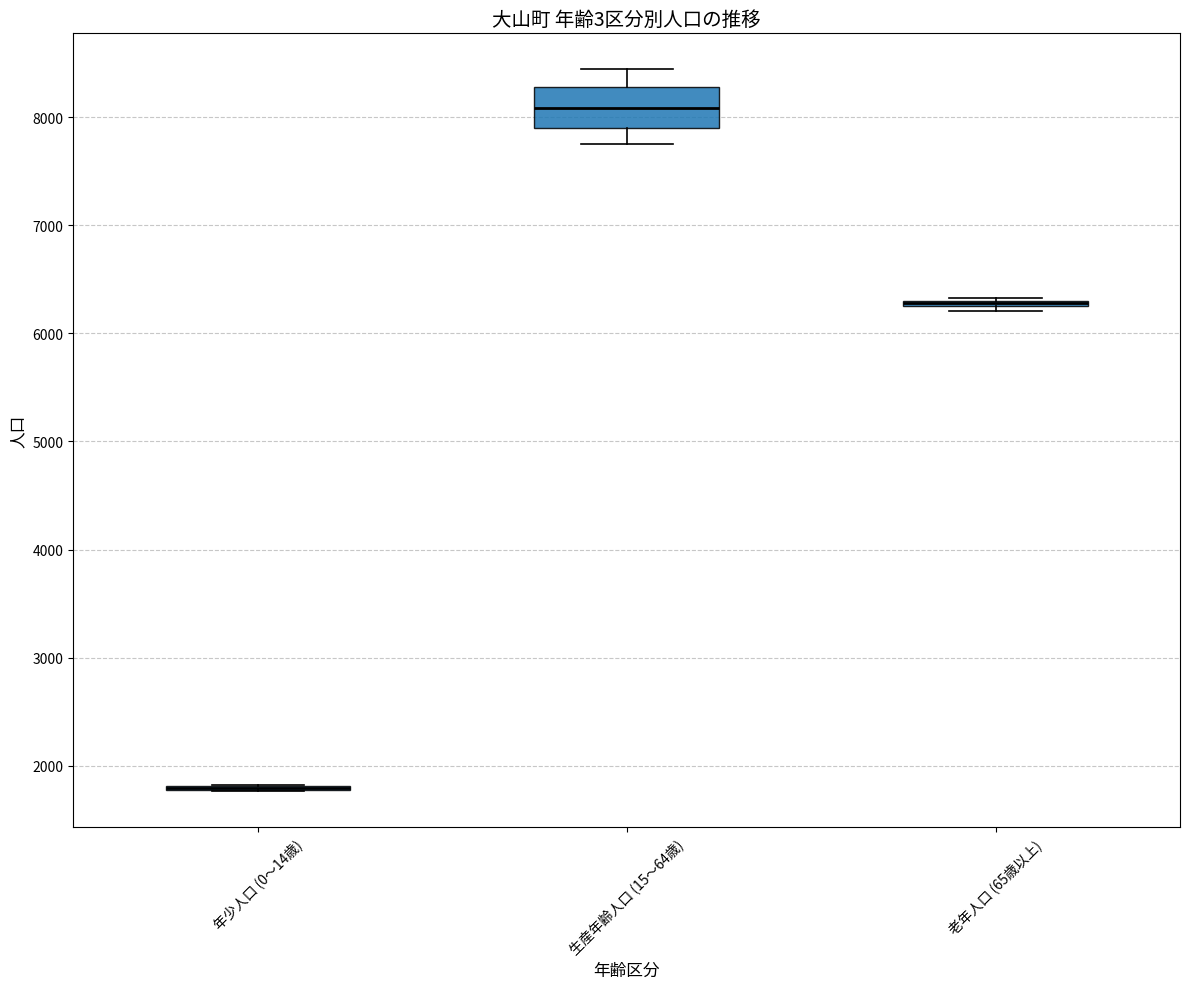

Where does the upper whisker of the box for 生産年齢人口 (15～64歳) end on the y-axis? The values are not printed on the chart, so give them approximately, as read against the axis.

8400